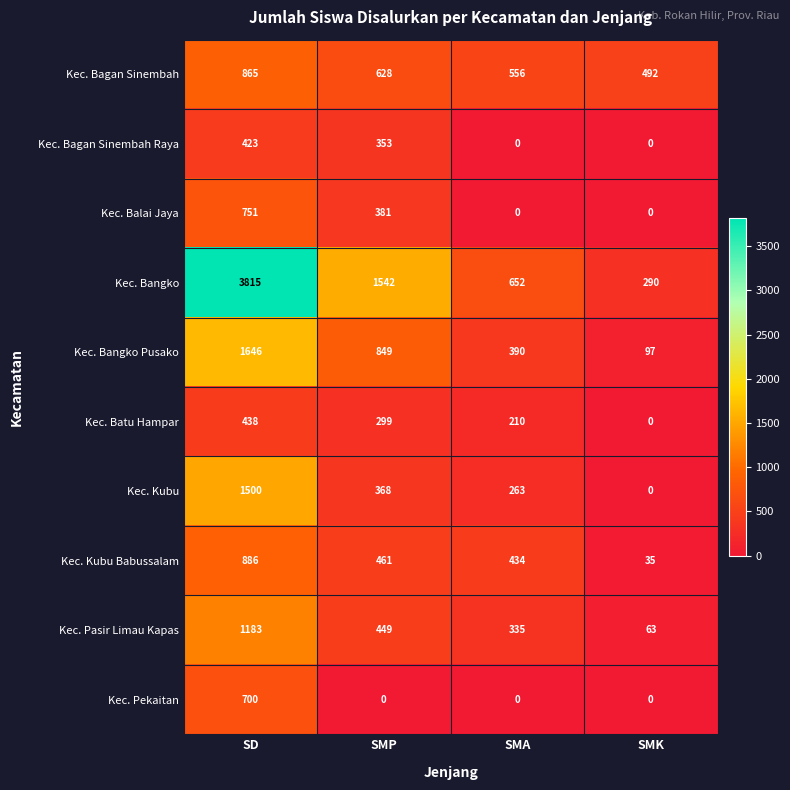

The value of Kec. Bagan Sinembah at SD is 865. True or false?

True